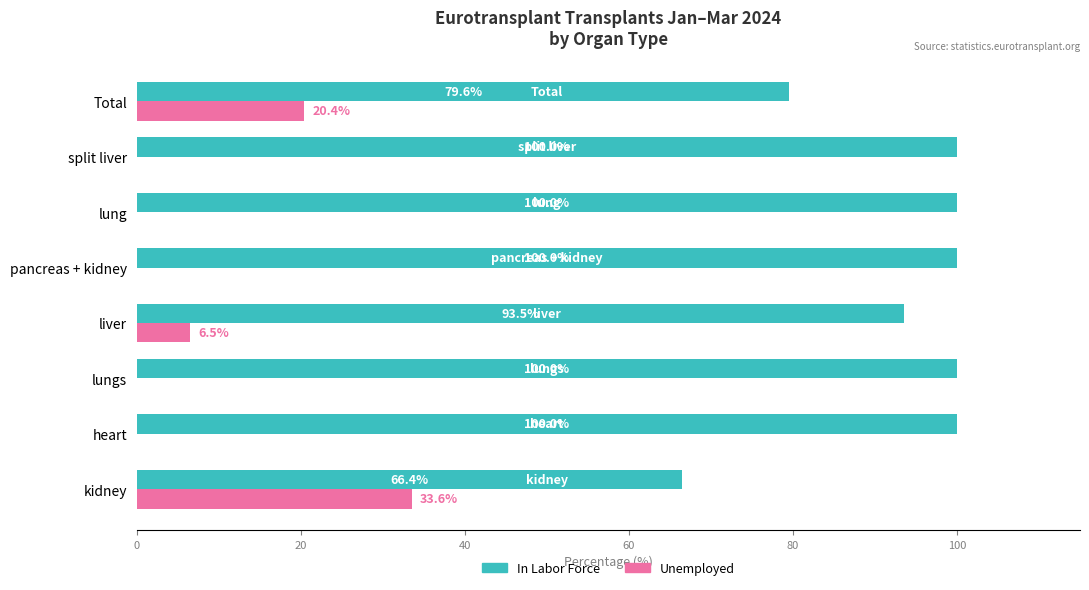

What is the maximum value for Unemployed?

33.6